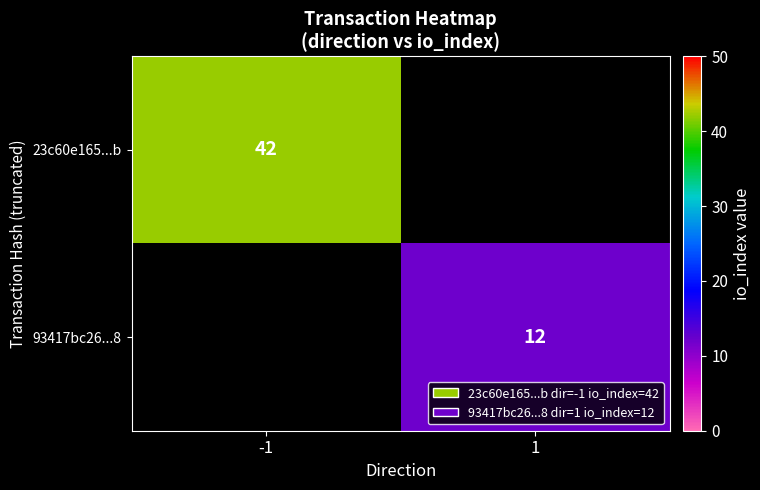

The 23c60e165...b series shows 42 at -1. True or false?

True